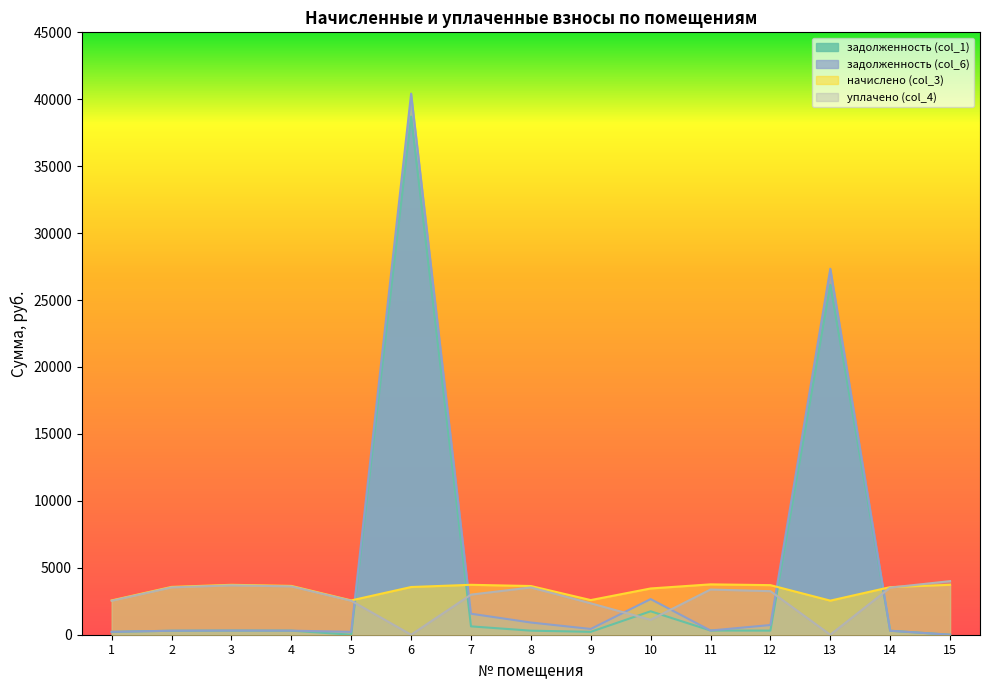

Between which two adjacent categories do уплачено (col_4) and задолженность (col_6) first intersect?

5 and 6